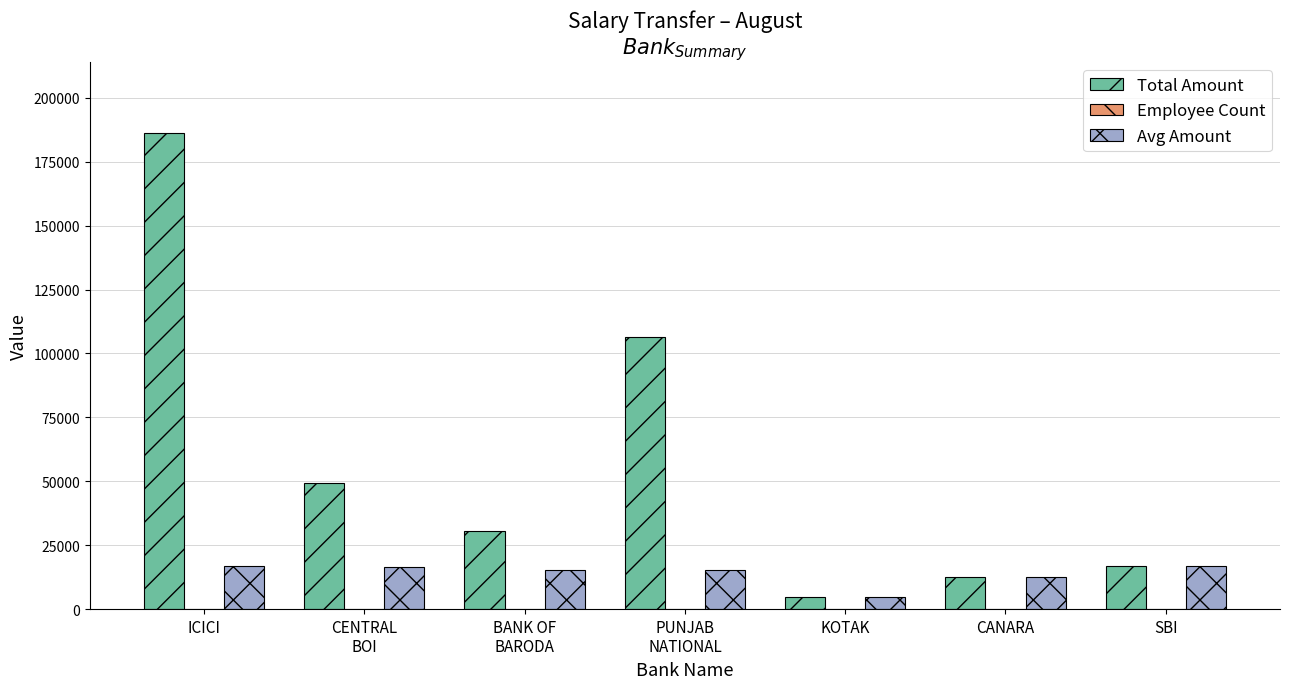

What is the difference between the Avg Amount values at PUNJAB
NATIONAL and CANARA?

2626